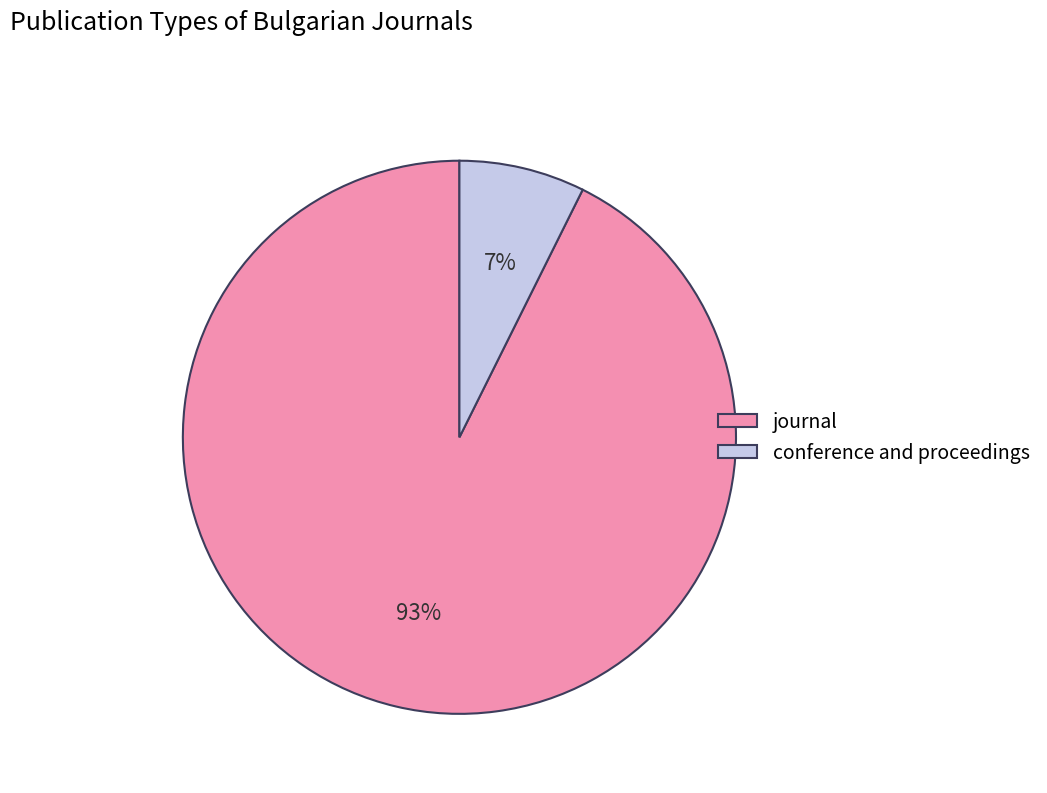

To the nearest percent, what is the average slice percentage?

50%